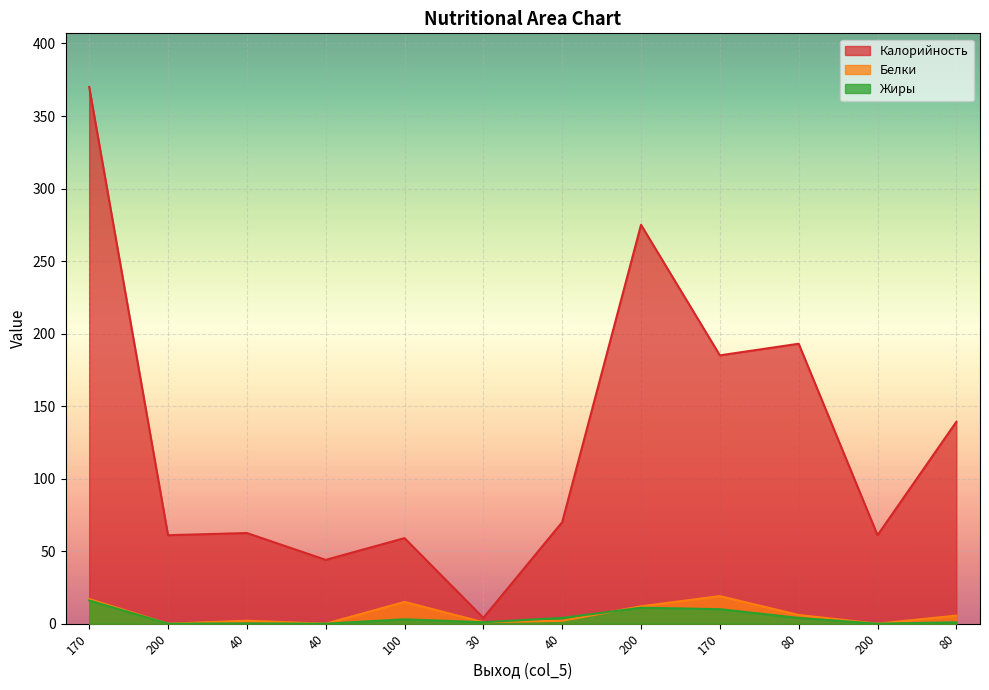

How many lines are shown in the chart?

3